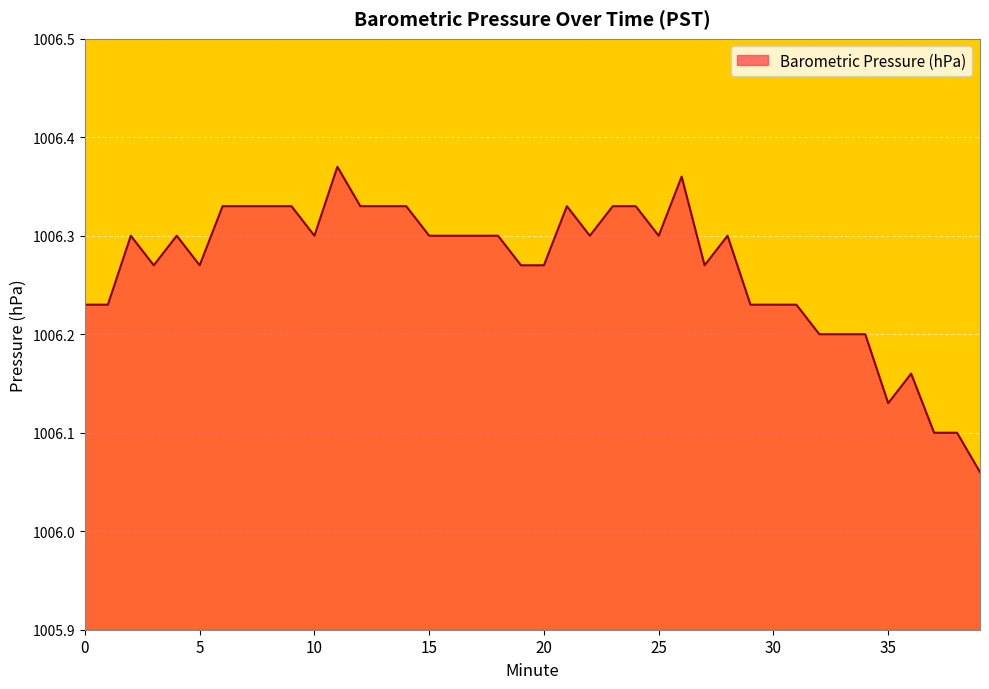

Does the chart have visible grid lines?

Yes